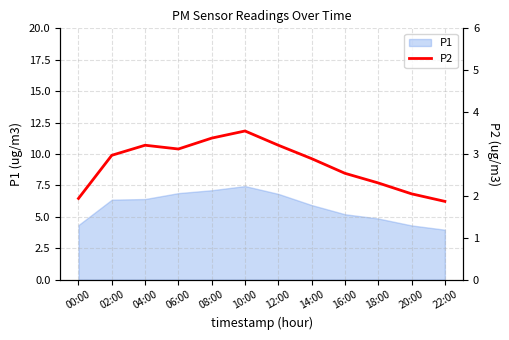

At which label does the data first exceed 2?

02:00